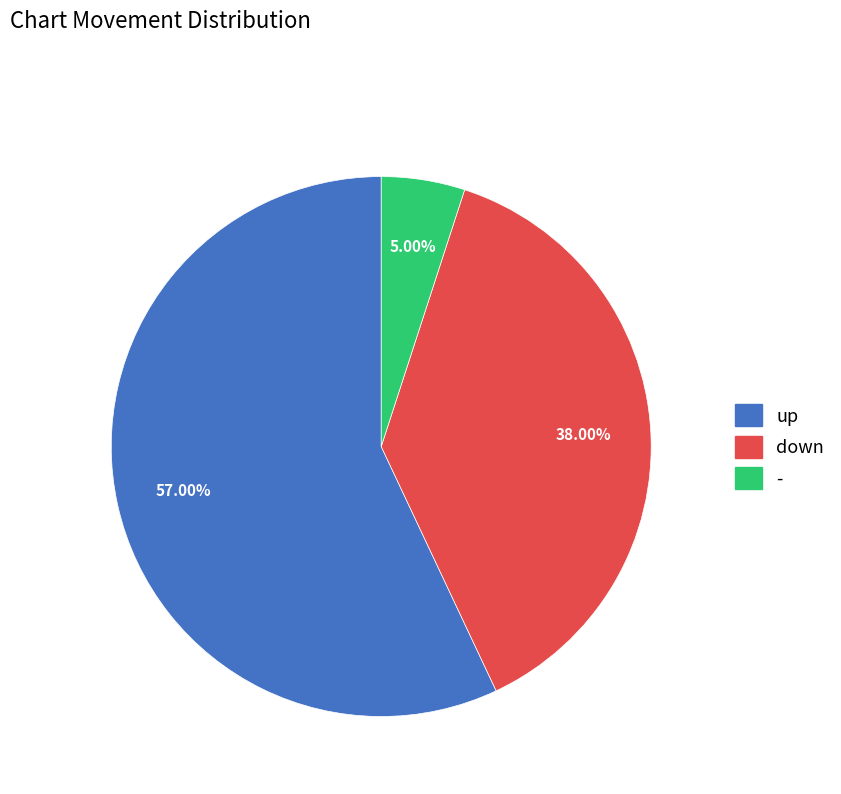

To the nearest percent, what is the combined percentage of down and up?

95%